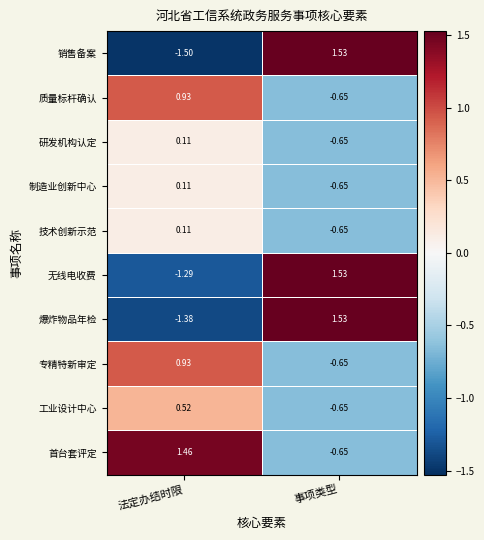

At which category is the sum across all series the highest?

事项类型